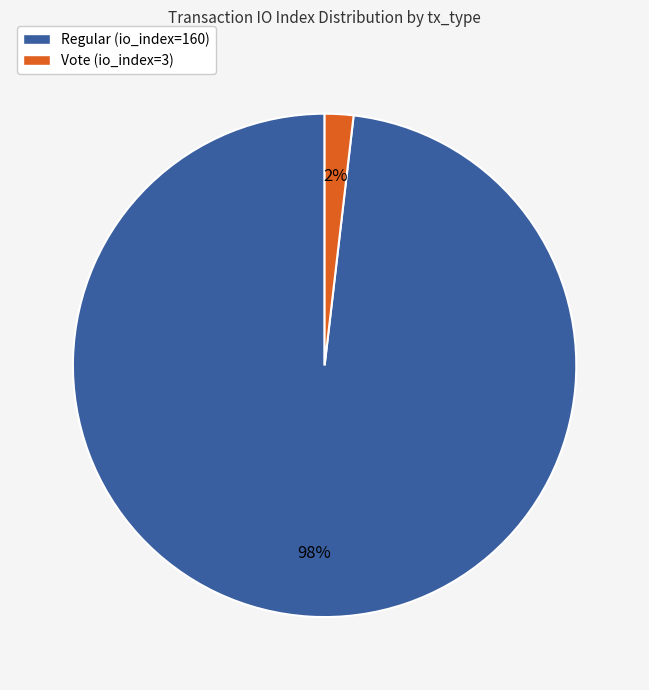

To the nearest percent, what is the difference between the largest and smallest slice percentages?

96%